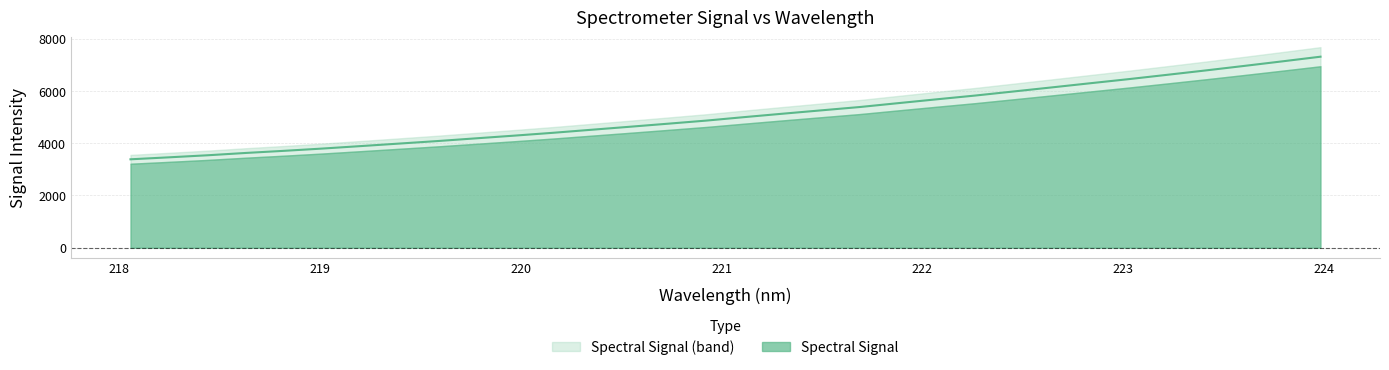

Rank the categories by value from lowest to highest.

218.0596, 218.2508, 218.442, 218.6332, 218.8244, 219.0156, 219.2067, 219.3979, 219.589, 219.7801, 219.9712, 220.1623, 220.3533, 220.5444, 220.7354, 220.9264, 221.1174, 221.3083, 221.4993, 221.6902, 221.8812, 222.0721, 222.263, 222.4538, 222.6447, 222.8355, 223.0264, 223.2172, 223.408, 223.5987, 223.7895, 223.9802